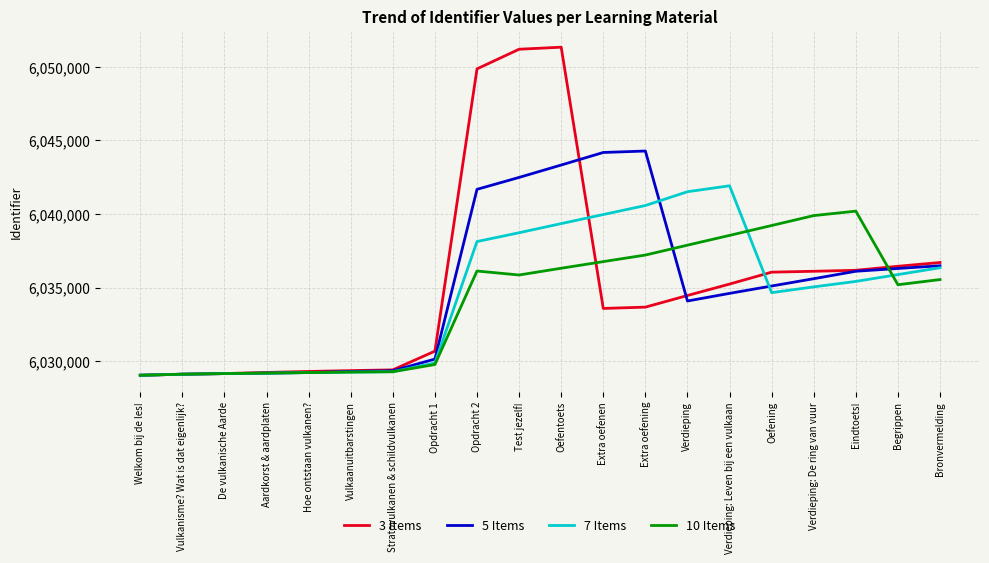

List the series in order of their peak value, lowest first.

10 Items, 7 Items, 5 Items, 3 Items